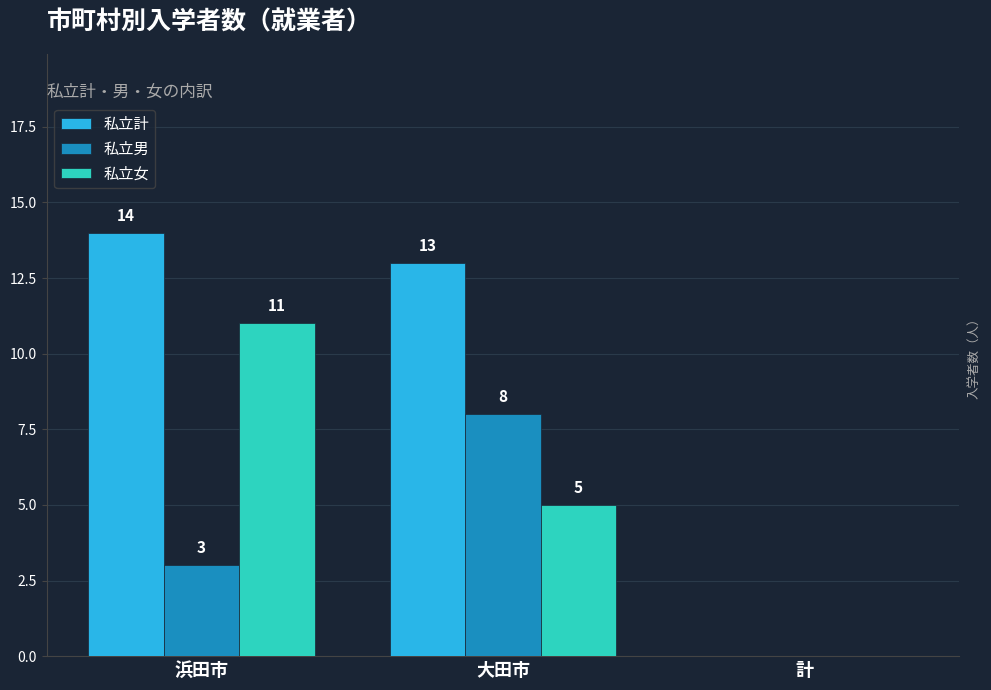

Which label corresponds to the largest value in the chart?

浜田市